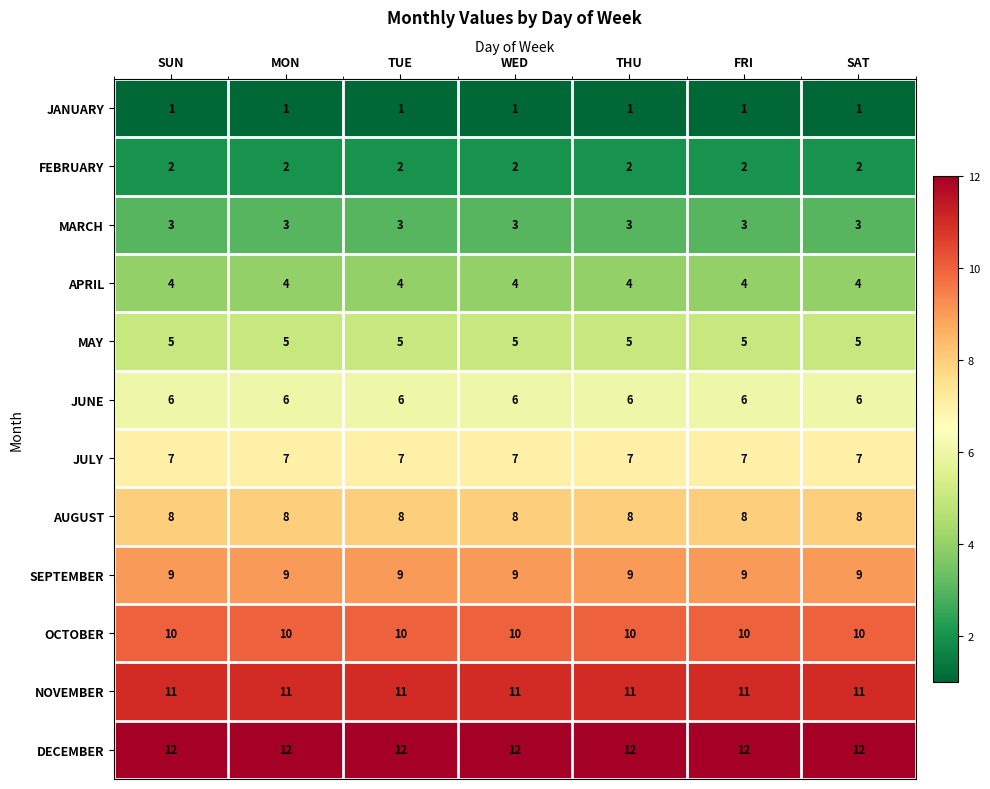

Which series has the largest total across all categories?

DECEMBER